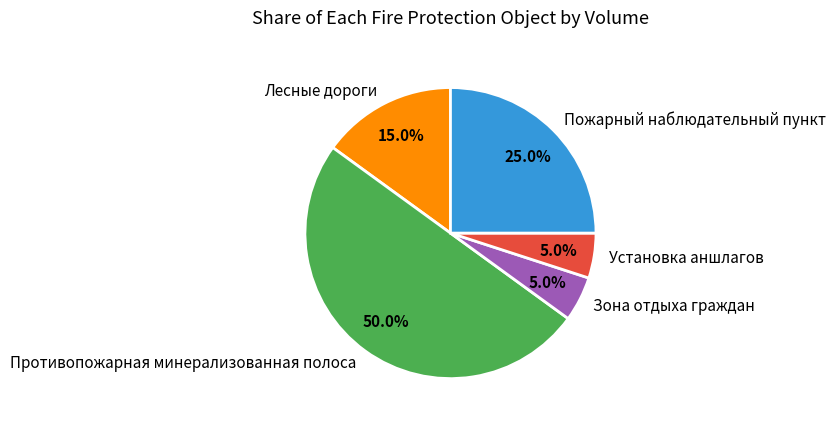

How many slices are in this pie chart?

5